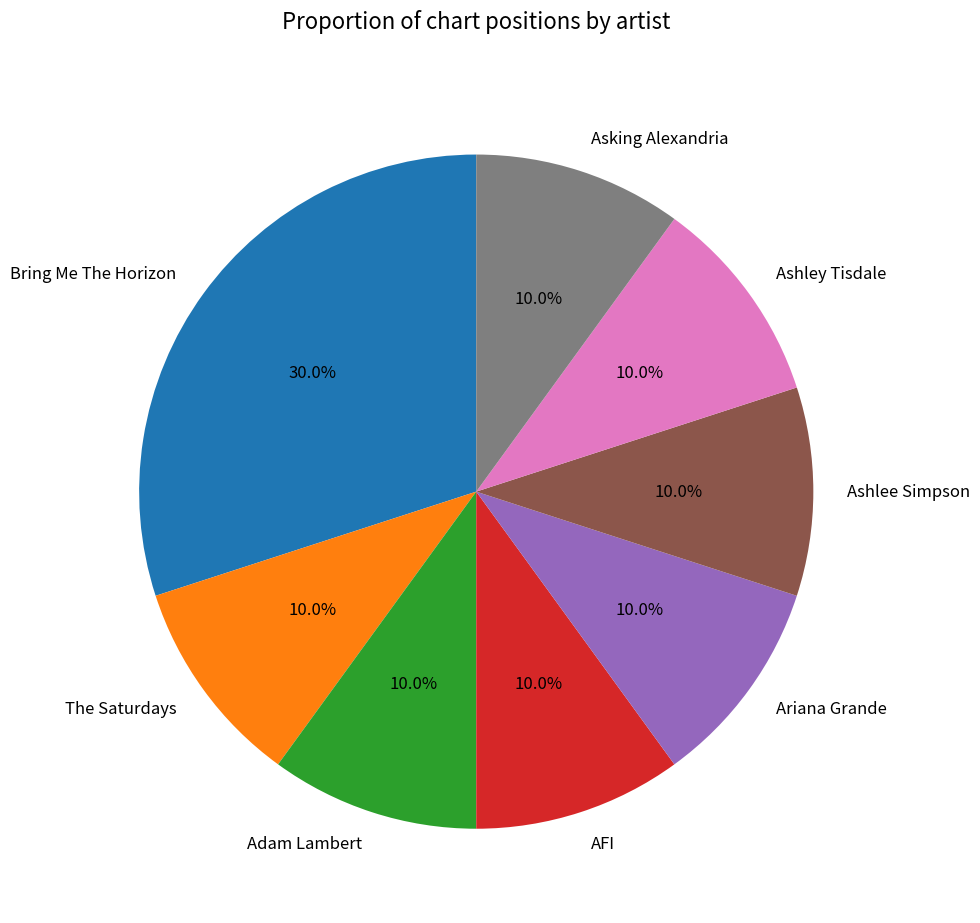

Count the number of slices in the pie.

8